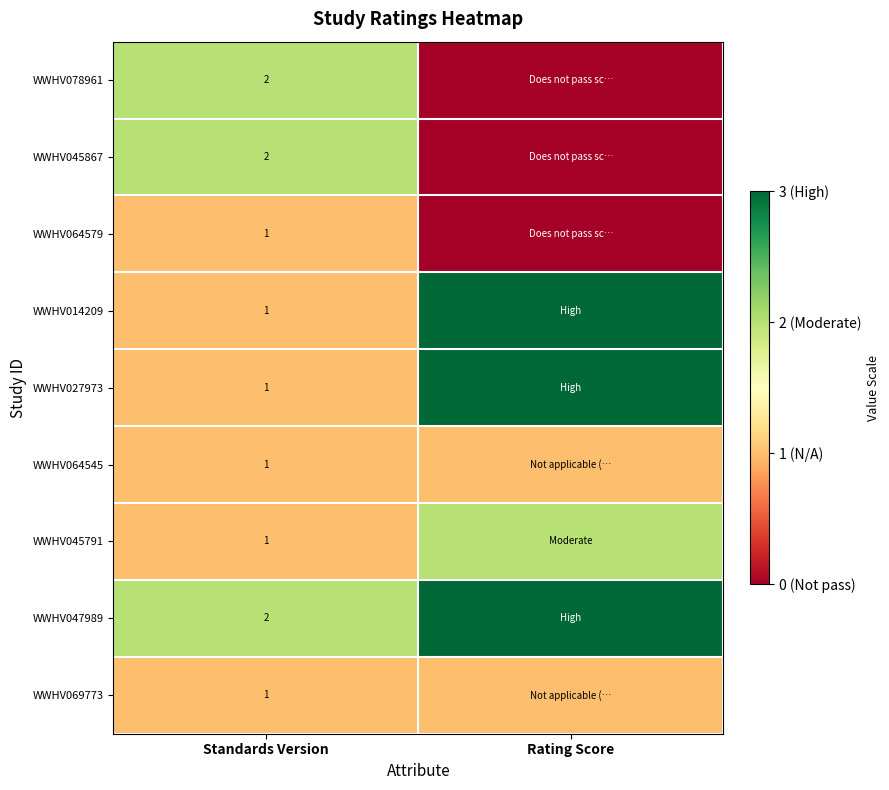

The WWHV069773 series shows 1 at Standards Version. True or false?

True